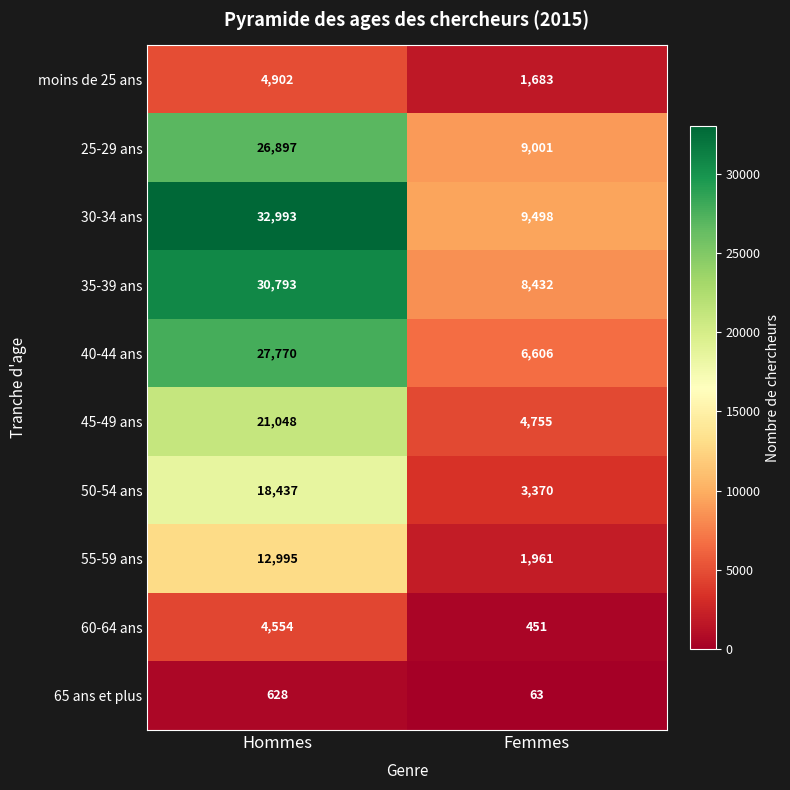

What is the difference between the maximum and minimum values in the 40-44 ans series?

21164